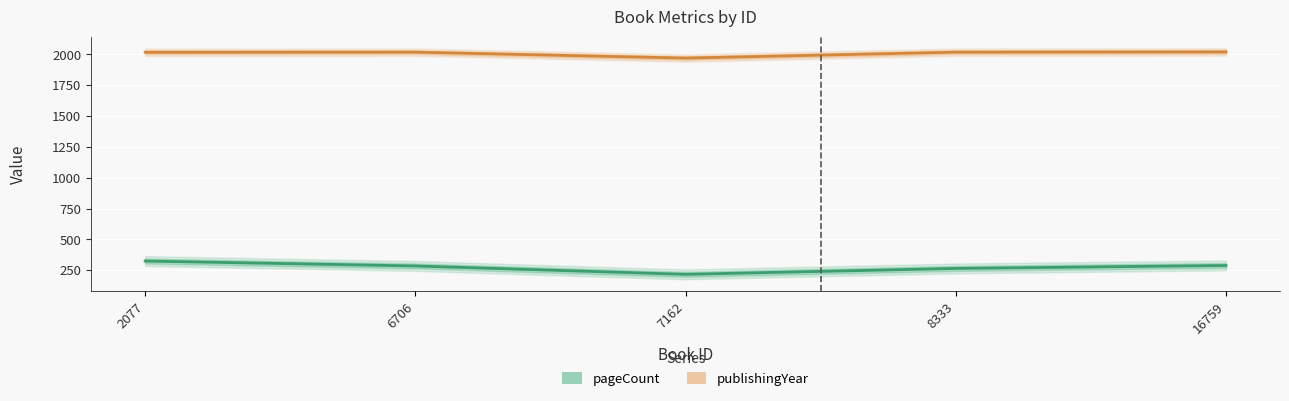

True or false: publishingYear and pageCount cross at least once.

False